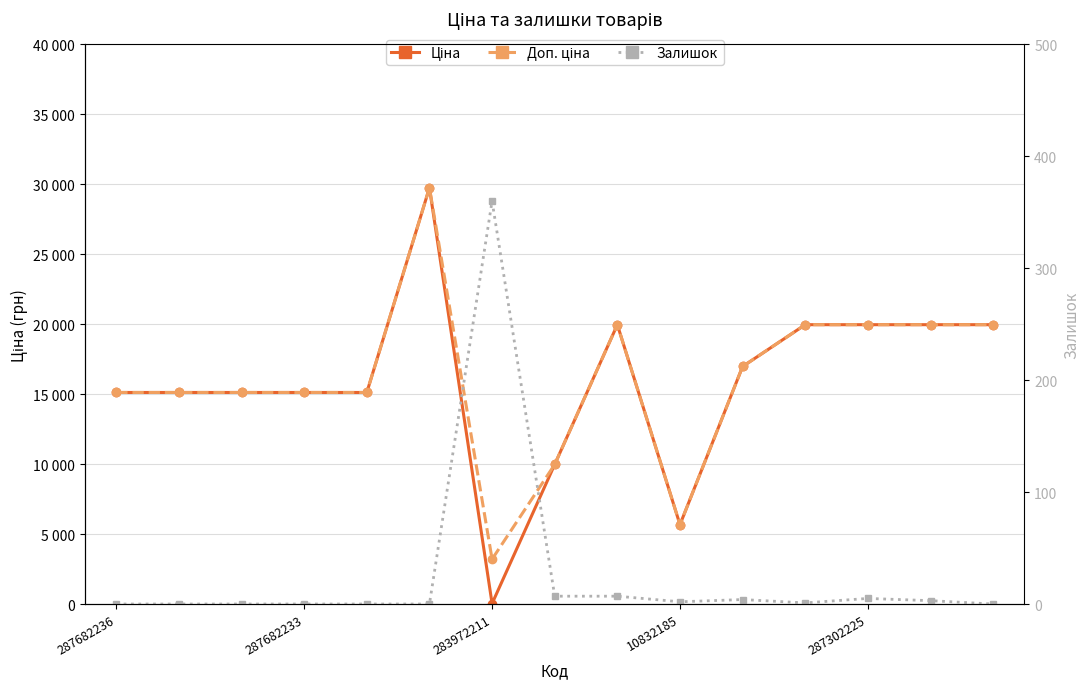

What is the difference between the second highest and minimum values in the Ціна series?

19932.1